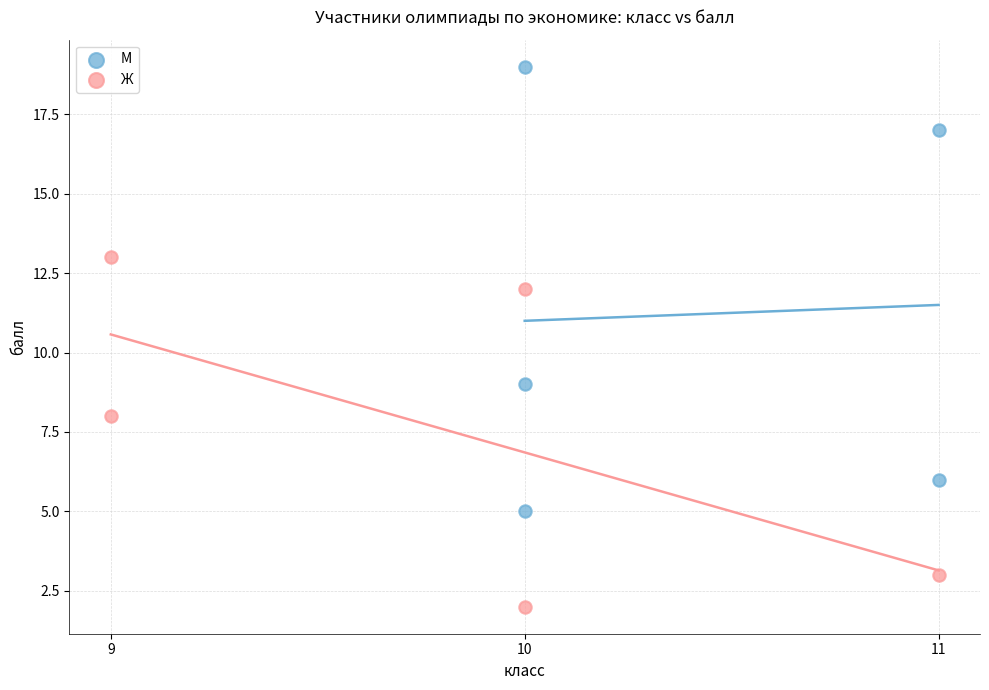

Which series has the largest Y range (max minus min)?

М